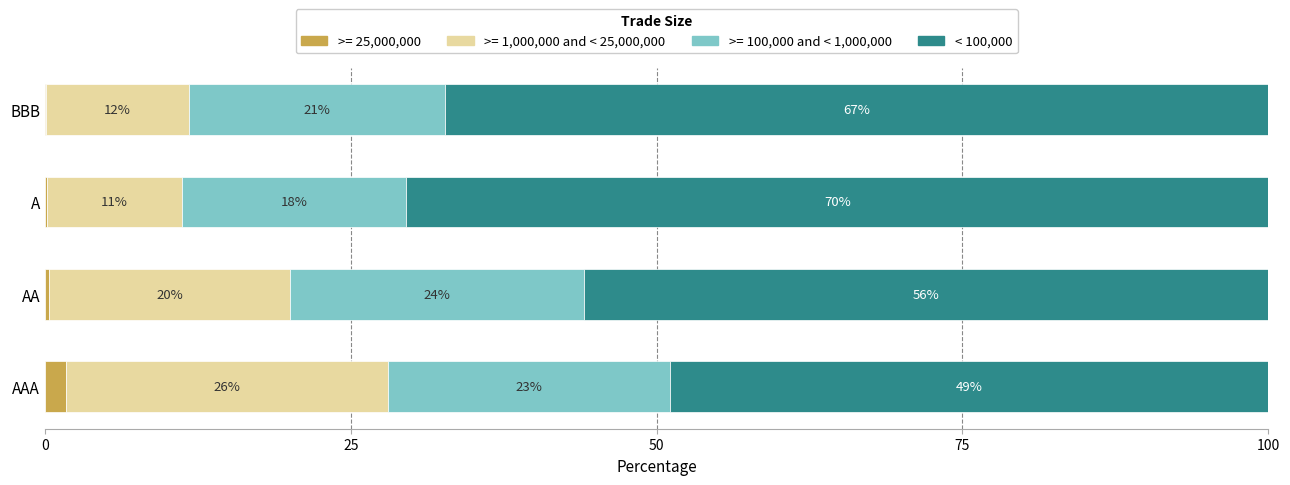

What is the total value across all series at AA?

100.0